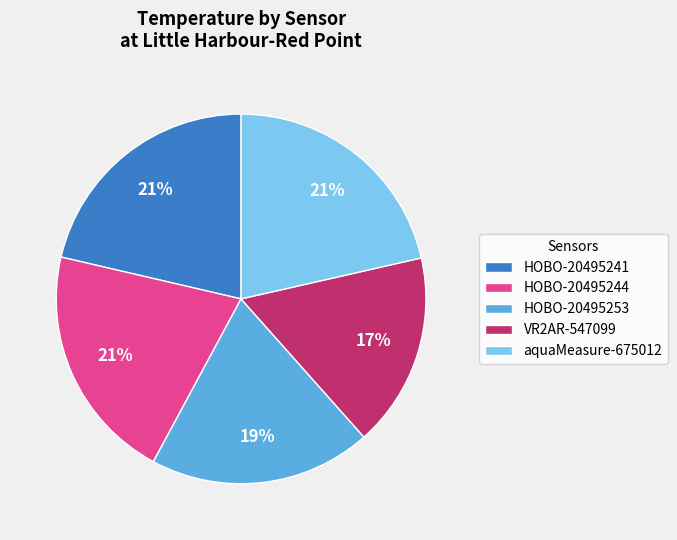

Which has a higher value, HOBO-20495244 or VR2AR-547099?

HOBO-20495244